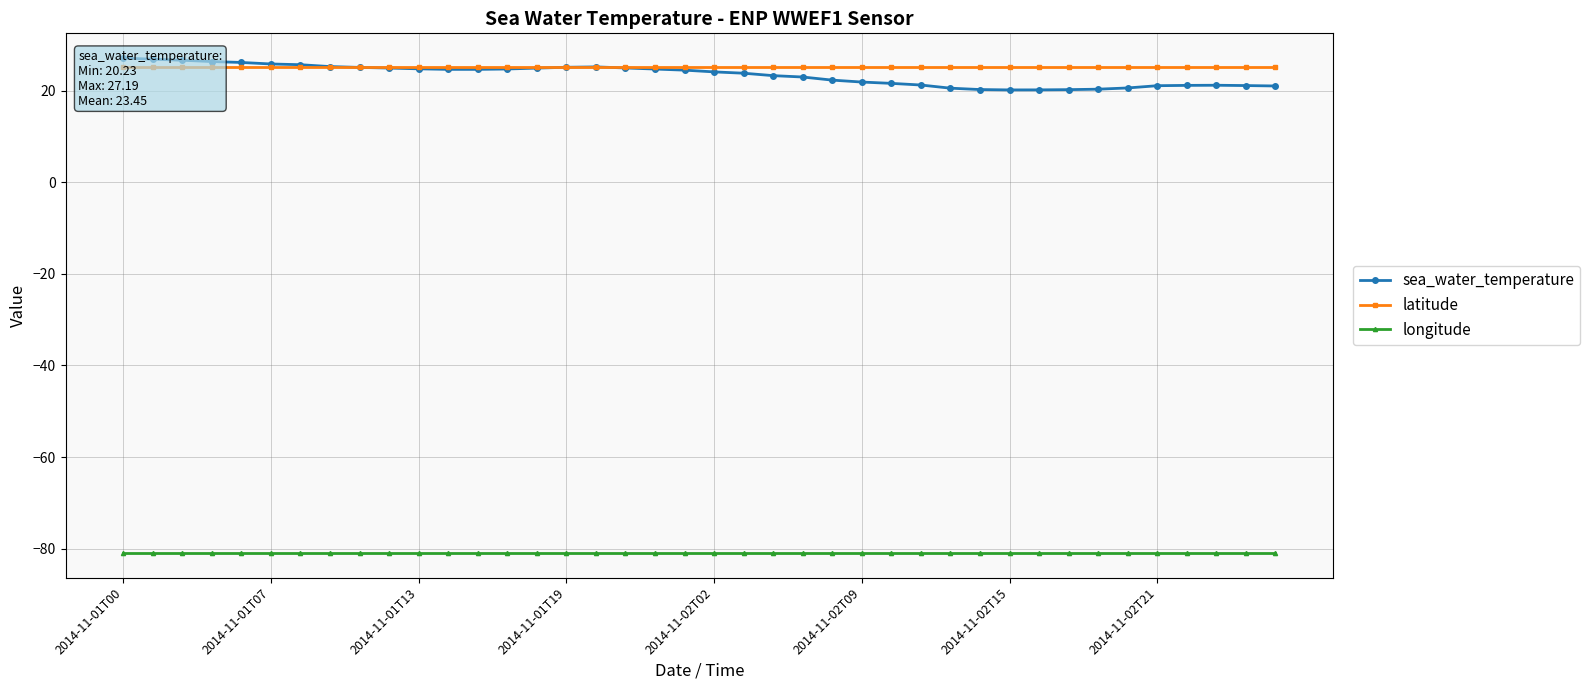

What is the total value across all series at 22?

-32.4